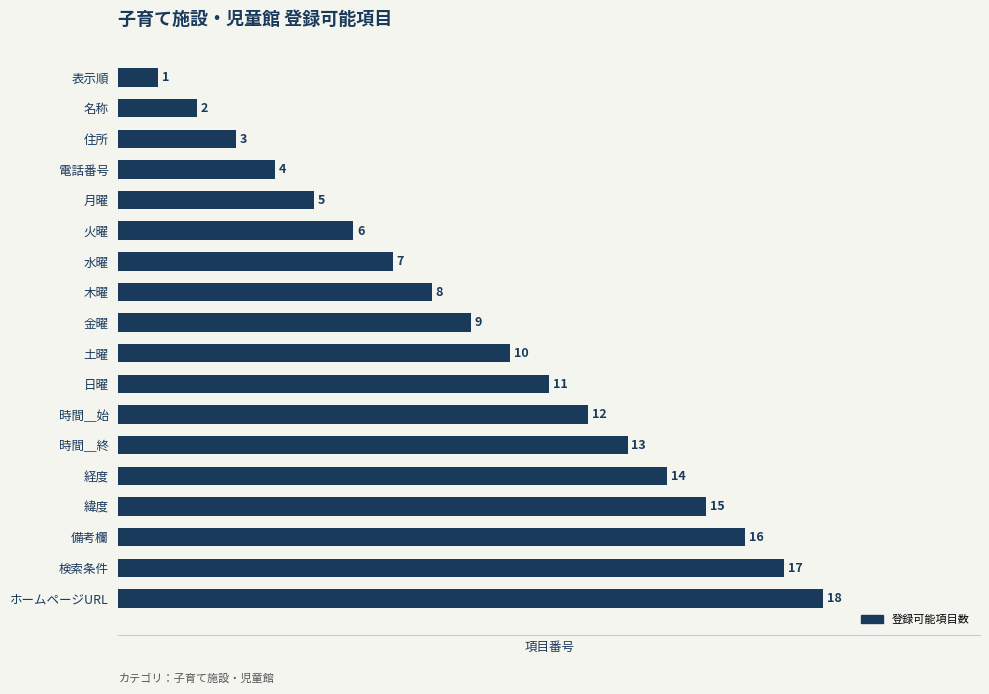

Which category has the highest value across all series?

ホームページURL